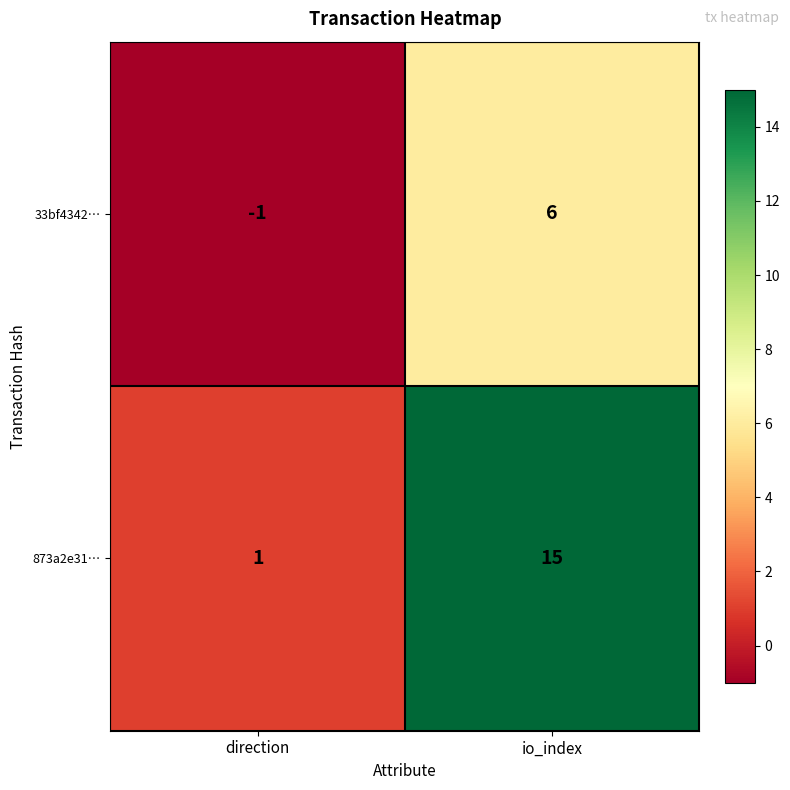

Rank the series by their average value, from lowest to highest.

33bf4342…, 873a2e31…